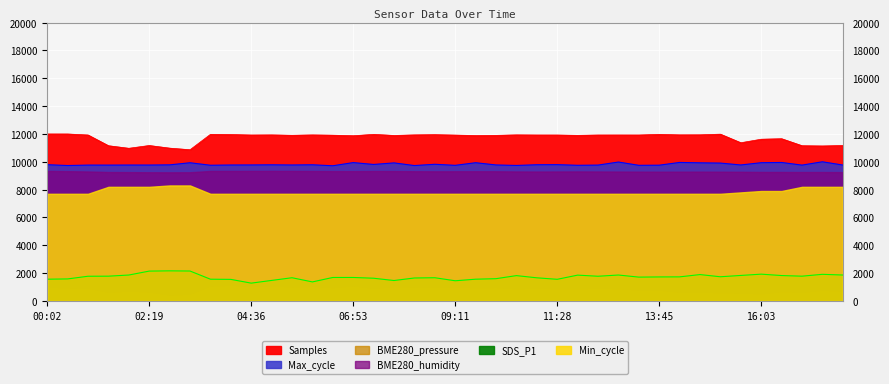

What is the label of the 37th point from the right?

01:22